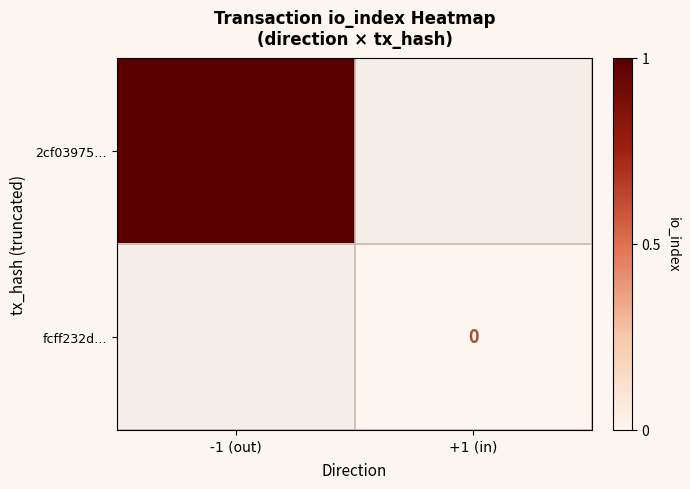

Is it true that 2cf03975… equals 1 at -1 (out)?

True